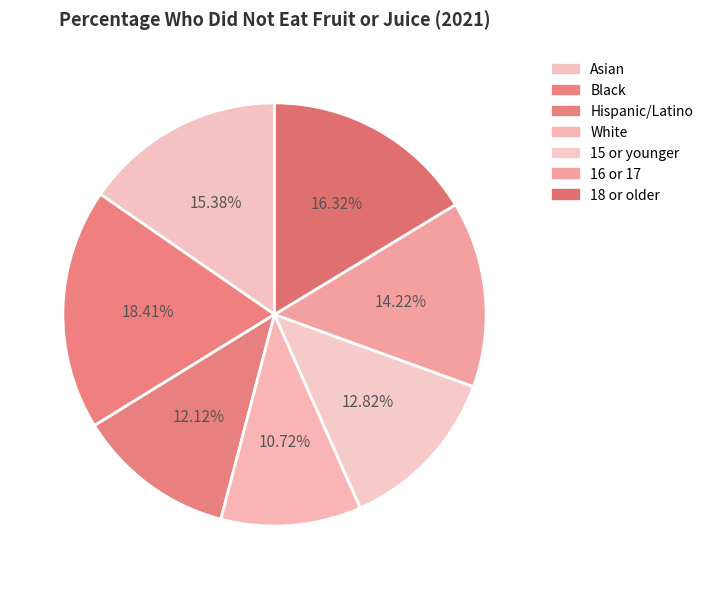

Count the number of slices in the pie.

7